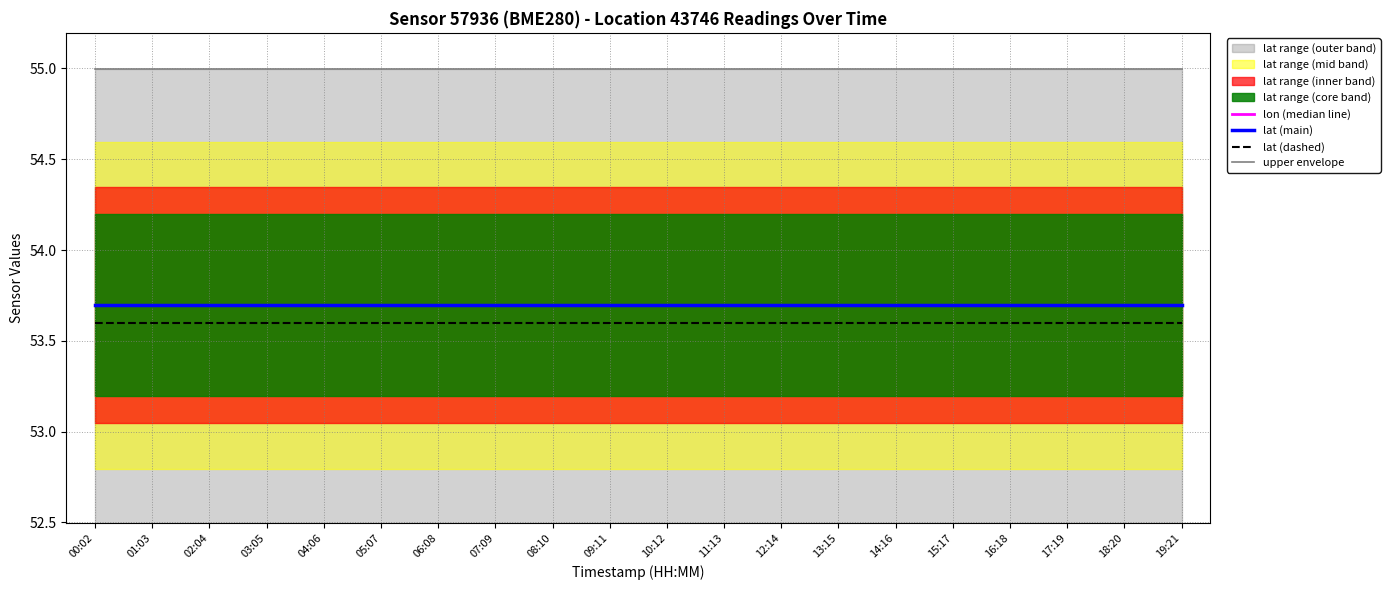

The lon (median line) series shows 31.2 at 15:17. True or false?

False